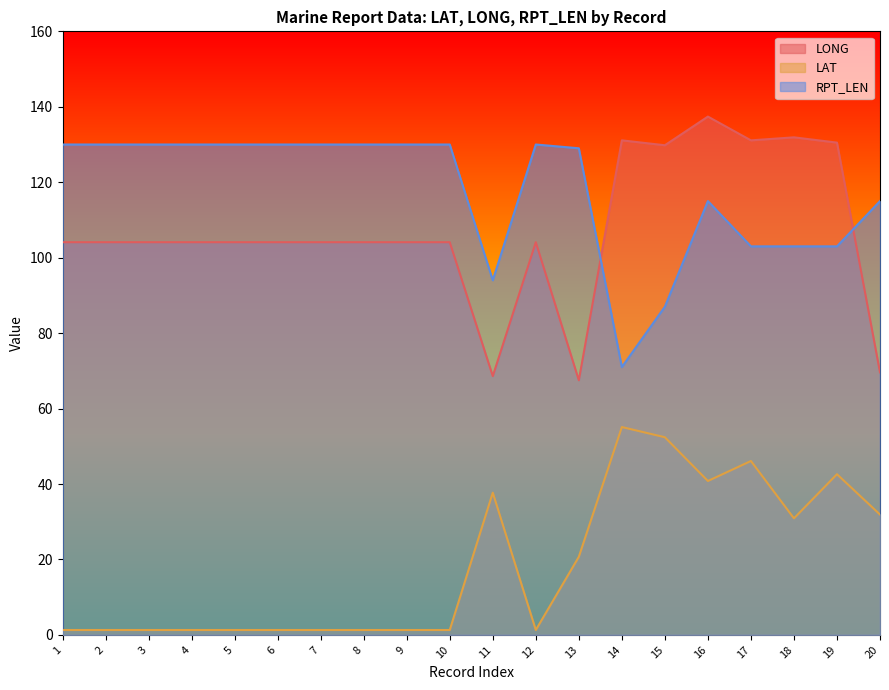

How many data points in LONG are above 104?

17